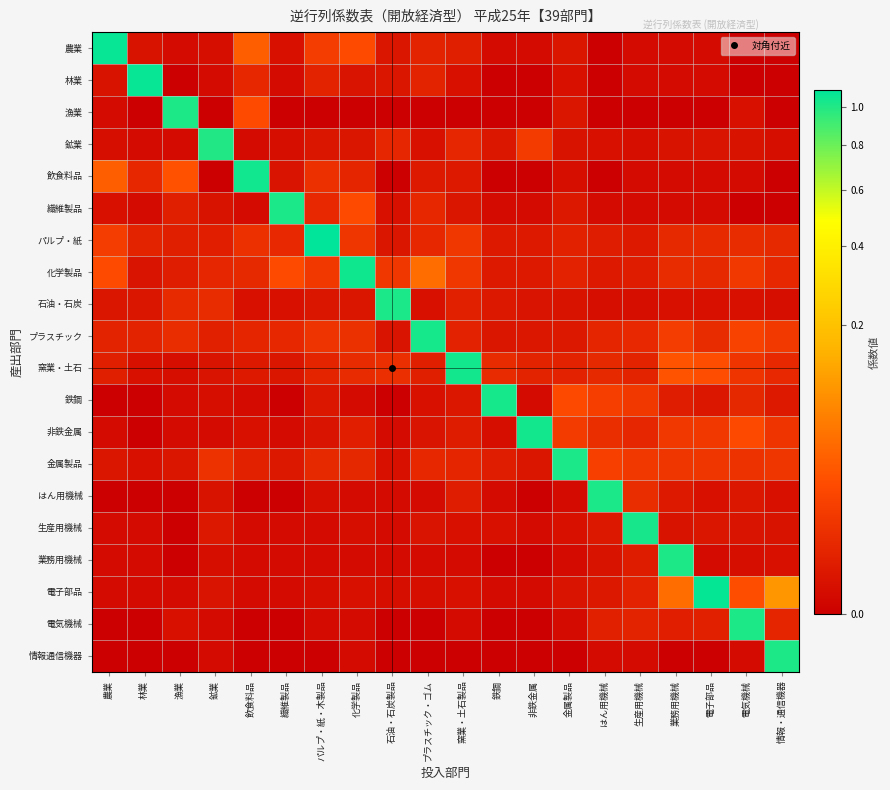

Reading left to right, what are all the values shown in this chart?

農業: 農業=1.1	林業=0.0	漁業=0.0	鉱業=0.0	飲食料品=0.0	繊維製品=0.0	パルプ・紙・木製品=0.0	化学製品=0.0	石油・石炭製品=0.0	プラスチック・ゴム=0.0	窯業・土石製品=0.0	鉄鋼=0.0	非鉄金属=0.0	金属製品=0.0	はん用機械=0.0	生産用機械=0.0	業務用機械=0.0	電子部品=0.0	電気機械=0.0	情報・通信機器=0.0
林業: 農業=0.0	林業=1.1	漁業=0.0	鉱業=0.0	飲食料品=0.0	繊維製品=0.0	パルプ・紙・木製品=0.0	化学製品=0.0	石油・石炭製品=0.0	プラスチック・ゴム=0.0	窯業・土石製品=0.0	鉄鋼=0.0	非鉄金属=0.0	金属製品=0.0	はん用機械=0.0	生産用機械=0.0	業務用機械=0.0	電子部品=0.0	電気機械=0.0	情報・通信機器=0.0
漁業: 農業=0.0	林業=0.0	漁業=1.0	鉱業=0.0	飲食料品=0.0	繊維製品=0.0	パルプ・紙・木製品=0.0	化学製品=0.0	石油・石炭製品=0.0	プラスチック・ゴム=0.0	窯業・土石製品=0.0	鉄鋼=0.0	非鉄金属=0.0	金属製品=0.0	はん用機械=0.0	生産用機械=0.0	業務用機械=0.0	電子部品=0.0	電気機械=0.0	情報・通信機器=0.0
鉱業: 農業=0.0	林業=0.0	漁業=0.0	鉱業=1.0	飲食料品=0.0	繊維製品=0.0	パルプ・紙・木製品=0.0	化学製品=0.0	石油・石炭製品=0.0	プラスチック・ゴム=0.0	窯業・土石製品=0.0	鉄鋼=0.0	非鉄金属=0.0	金属製品=0.0	はん用機械=0.0	生産用機械=0.0	業務用機械=0.0	電子部品=0.0	電気機械=0.0	情報・通信機器=0.0
飲食料品: 農業=0.0	林業=0.0	漁業=0.0	鉱業=0.0	飲食料品=1.0	繊維製品=0.0	パルプ・紙・木製品=0.0	化学製品=0.0	石油・石炭製品=0.0	プラスチック・ゴム=0.0	窯業・土石製品=0.0	鉄鋼=0.0	非鉄金属=0.0	金属製品=0.0	はん用機械=0.0	生産用機械=0.0	業務用機械=0.0	電子部品=0.0	電気機械=0.0	情報・通信機器=0.0
繊維製品: 農業=0.0	林業=0.0	漁業=0.0	鉱業=0.0	飲食料品=0.0	繊維製品=1.0	パルプ・紙・木製品=0.0	化学製品=0.0	石油・石炭製品=0.0	プラスチック・ゴム=0.0	窯業・土石製品=0.0	鉄鋼=0.0	非鉄金属=0.0	金属製品=0.0	はん用機械=0.0	生産用機械=0.0	業務用機械=0.0	電子部品=0.0	電気機械=0.0	情報・通信機器=0.0
パルプ・紙: 農業=0.0	林業=0.0	漁業=0.0	鉱業=0.0	飲食料品=0.0	繊維製品=0.0	パルプ・紙・木製品=1.1	化学製品=0.0	石油・石炭製品=0.0	プラスチック・ゴム=0.0	窯業・土石製品=0.0	鉄鋼=0.0	非鉄金属=0.0	金属製品=0.0	はん用機械=0.0	生産用機械=0.0	業務用機械=0.0	電子部品=0.0	電気機械=0.0	情報・通信機器=0.0
化学製品: 農業=0.0	林業=0.0	漁業=0.0	鉱業=0.0	飲食料品=0.0	繊維製品=0.0	パルプ・紙・木製品=0.0	化学製品=1.1	石油・石炭製品=0.0	プラスチック・ゴム=0.0	窯業・土石製品=0.0	鉄鋼=0.0	非鉄金属=0.0	金属製品=0.0	はん用機械=0.0	生産用機械=0.0	業務用機械=0.0	電子部品=0.0	電気機械=0.0	情報・通信機器=0.0
石油・石炭: 農業=0.0	林業=0.0	漁業=0.0	鉱業=0.0	飲食料品=0.0	繊維製品=0.0	パルプ・紙・木製品=0.0	化学製品=0.0	石油・石炭製品=1.0	プラスチック・ゴム=0.0	窯業・土石製品=0.0	鉄鋼=0.0	非鉄金属=0.0	金属製品=0.0	はん用機械=0.0	生産用機械=0.0	業務用機械=0.0	電子部品=0.0	電気機械=0.0	情報・通信機器=0.0
プラスチック: 農業=0.0	林業=0.0	漁業=0.0	鉱業=0.0	飲食料品=0.0	繊維製品=0.0	パルプ・紙・木製品=0.0	化学製品=0.0	石油・石炭製品=0.0	プラスチック・ゴム=1.0	窯業・土石製品=0.0	鉄鋼=0.0	非鉄金属=0.0	金属製品=0.0	はん用機械=0.0	生産用機械=0.0	業務用機械=0.0	電子部品=0.0	電気機械=0.0	情報・通信機器=0.0
窯業・土石: 農業=0.0	林業=0.0	漁業=0.0	鉱業=0.0	飲食料品=0.0	繊維製品=0.0	パルプ・紙・木製品=0.0	化学製品=0.0	石油・石炭製品=0.0	プラスチック・ゴム=0.0	窯業・土石製品=1.0	鉄鋼=0.0	非鉄金属=0.0	金属製品=0.0	はん用機械=0.0	生産用機械=0.0	業務用機械=0.0	電子部品=0.0	電気機械=0.0	情報・通信機器=0.0
鉄鋼: 農業=0.0	林業=0.0	漁業=0.0	鉱業=0.0	飲食料品=0.0	繊維製品=0.0	パルプ・紙・木製品=0.0	化学製品=0.0	石油・石炭製品=0.0	プラスチック・ゴム=0.0	窯業・土石製品=0.0	鉄鋼=1.0	非鉄金属=0.0	金属製品=0.0	はん用機械=0.0	生産用機械=0.0	業務用機械=0.0	電子部品=0.0	電気機械=0.0	情報・通信機器=0.0
非鉄金属: 農業=0.0	林業=0.0	漁業=0.0	鉱業=0.0	飲食料品=0.0	繊維製品=0.0	パルプ・紙・木製品=0.0	化学製品=0.0	石油・石炭製品=0.0	プラスチック・ゴム=0.0	窯業・土石製品=0.0	鉄鋼=0.0	非鉄金属=1.0	金属製品=0.0	はん用機械=0.0	生産用機械=0.0	業務用機械=0.0	電子部品=0.0	電気機械=0.0	情報・通信機器=0.0
金属製品: 農業=0.0	林業=0.0	漁業=0.0	鉱業=0.0	飲食料品=0.0	繊維製品=0.0	パルプ・紙・木製品=0.0	化学製品=0.0	石油・石炭製品=0.0	プラスチック・ゴム=0.0	窯業・土石製品=0.0	鉄鋼=0.0	非鉄金属=0.0	金属製品=1.0	はん用機械=0.0	生産用機械=0.0	業務用機械=0.0	電子部品=0.0	電気機械=0.0	情報・通信機器=0.0
はん用機械: 農業=0.0	林業=0.0	漁業=0.0	鉱業=0.0	飲食料品=0.0	繊維製品=0.0	パルプ・紙・木製品=0.0	化学製品=0.0	石油・石炭製品=0.0	プラスチック・ゴム=0.0	窯業・土石製品=0.0	鉄鋼=0.0	非鉄金属=0.0	金属製品=0.0	はん用機械=1.0	生産用機械=0.0	業務用機械=0.0	電子部品=0.0	電気機械=0.0	情報・通信機器=0.0
生産用機械: 農業=0.0	林業=0.0	漁業=0.0	鉱業=0.0	飲食料品=0.0	繊維製品=0.0	パルプ・紙・木製品=0.0	化学製品=0.0	石油・石炭製品=0.0	プラスチック・ゴム=0.0	窯業・土石製品=0.0	鉄鋼=0.0	非鉄金属=0.0	金属製品=0.0	はん用機械=0.0	生産用機械=1.0	業務用機械=0.0	電子部品=0.0	電気機械=0.0	情報・通信機器=0.0
業務用機械: 農業=0.0	林業=0.0	漁業=0.0	鉱業=0.0	飲食料品=0.0	繊維製品=0.0	パルプ・紙・木製品=0.0	化学製品=0.0	石油・石炭製品=0.0	プラスチック・ゴム=0.0	窯業・土石製品=0.0	鉄鋼=0.0	非鉄金属=0.0	金属製品=0.0	はん用機械=0.0	生産用機械=0.0	業務用機械=1.0	電子部品=0.0	電気機械=0.0	情報・通信機器=0.0
電子部品: 農業=0.0	林業=0.0	漁業=0.0	鉱業=0.0	飲食料品=0.0	繊維製品=0.0	パルプ・紙・木製品=0.0	化学製品=0.0	石油・石炭製品=0.0	プラスチック・ゴム=0.0	窯業・土石製品=0.0	鉄鋼=0.0	非鉄金属=0.0	金属製品=0.0	はん用機械=0.0	生産用機械=0.0	業務用機械=0.0	電子部品=1.1	電気機械=0.0	情報・通信機器=0.1
電気機械: 農業=0.0	林業=0.0	漁業=0.0	鉱業=0.0	飲食料品=0.0	繊維製品=0.0	パルプ・紙・木製品=0.0	化学製品=0.0	石油・石炭製品=0.0	プラスチック・ゴム=0.0	窯業・土石製品=0.0	鉄鋼=0.0	非鉄金属=0.0	金属製品=0.0	はん用機械=0.0	生産用機械=0.0	業務用機械=0.0	電子部品=0.0	電気機械=1.0	情報・通信機器=0.0
情報通信機器: 農業=0.0	林業=0.0	漁業=0.0	鉱業=0.0	飲食料品=0.0	繊維製品=0.0	パルプ・紙・木製品=0.0	化学製品=0.0	石油・石炭製品=0.0	プラスチック・ゴム=0.0	窯業・土石製品=0.0	鉄鋼=0.0	非鉄金属=0.0	金属製品=0.0	はん用機械=0.0	生産用機械=0.0	業務用機械=0.0	電子部品=0.0	電気機械=0.0	情報・通信機器=1.0